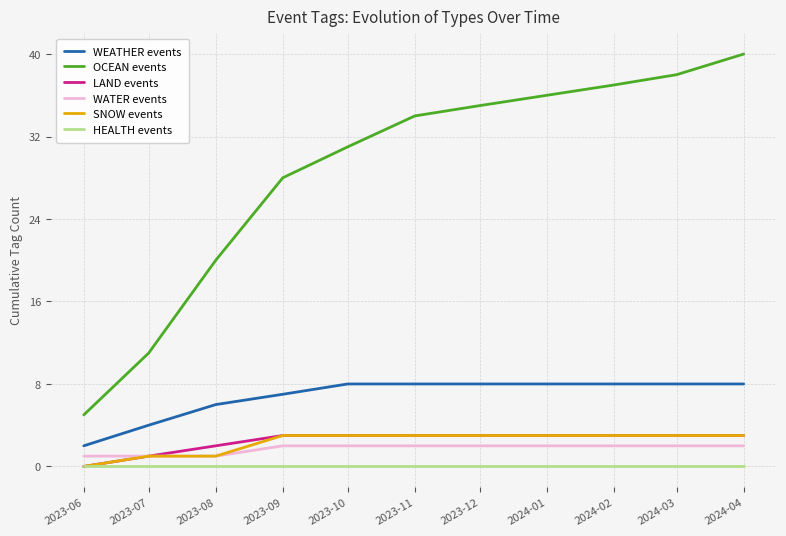

Is the value of HEALTH events at 2023-06 greater than the value of WEATHER events at 2023-07?

No